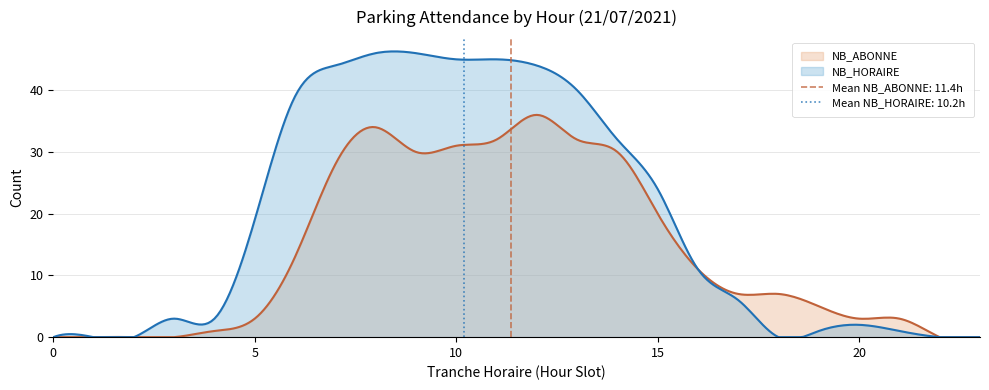

What is the value of the NB_ABONNE point at the 6th from the left?

3